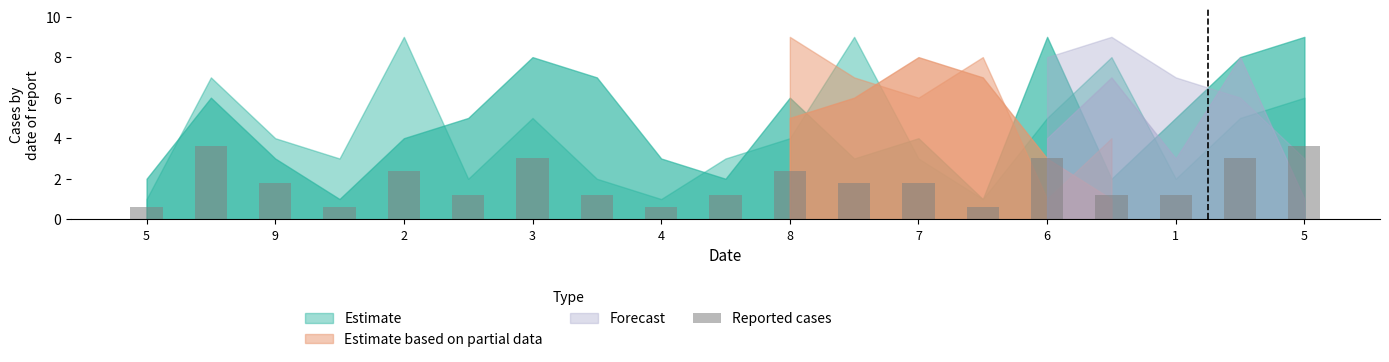

Does the chart contain any negative values?

No